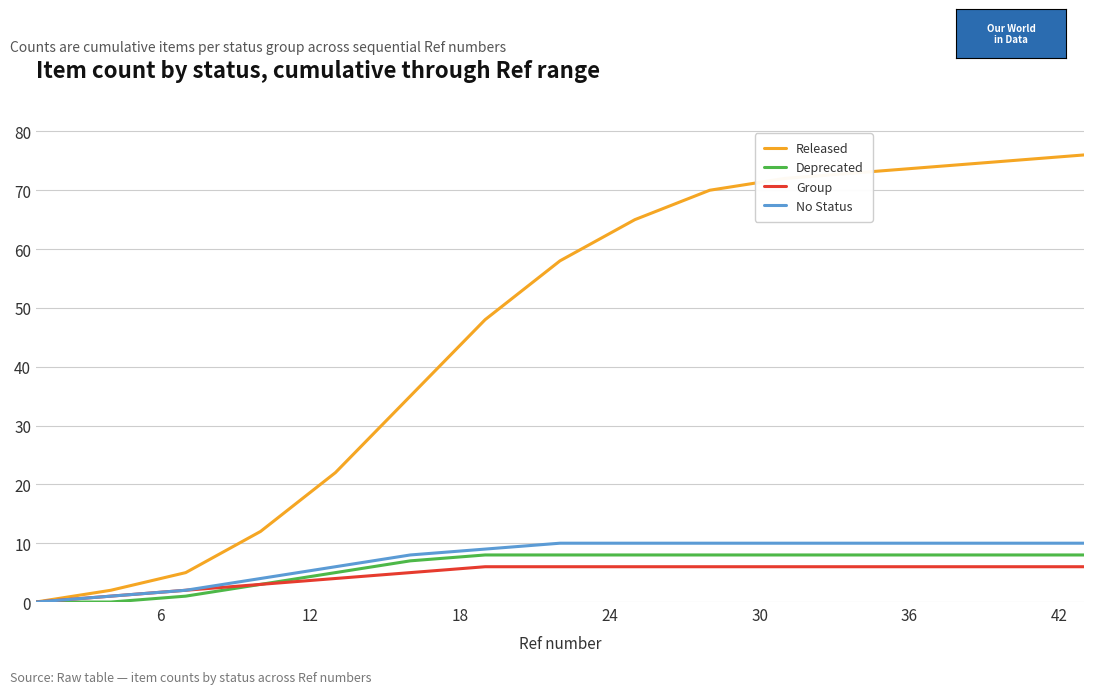

What is the greatest value displayed?

76